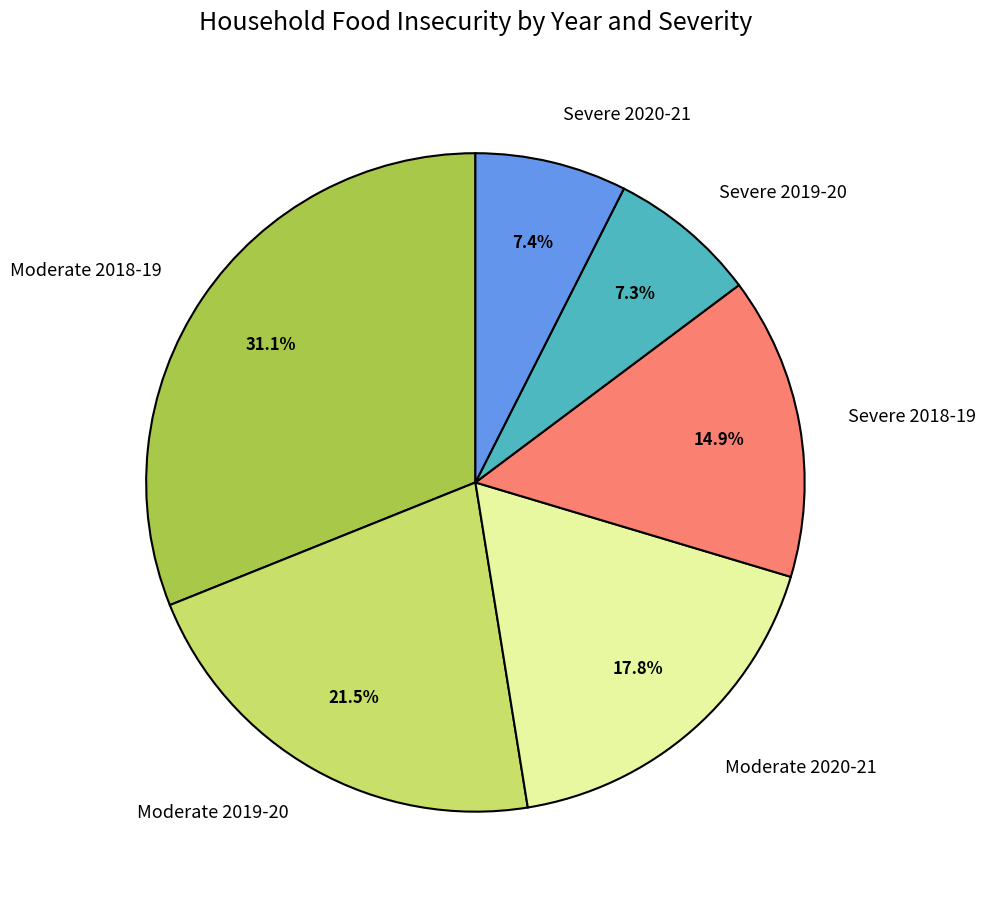

What is the largest slice in the pie chart?

Moderate 2018-19